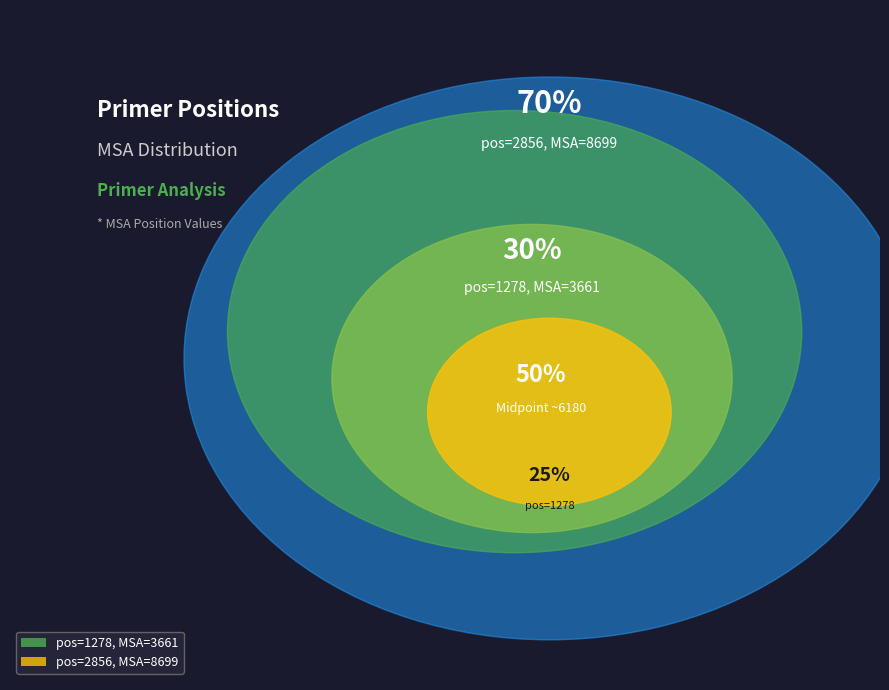

Which slice represents more than half of the pie?

2856